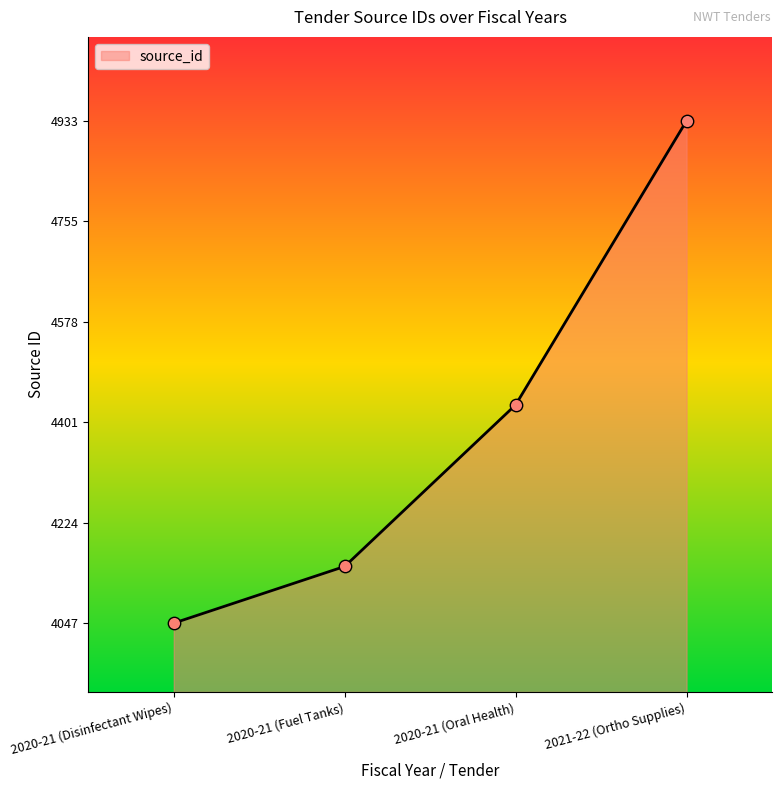

What is the ratio of the value at 2020-21 (Disinfectant Wipes) to the value at 2021-22 (Ortho Supplies)?

0.8